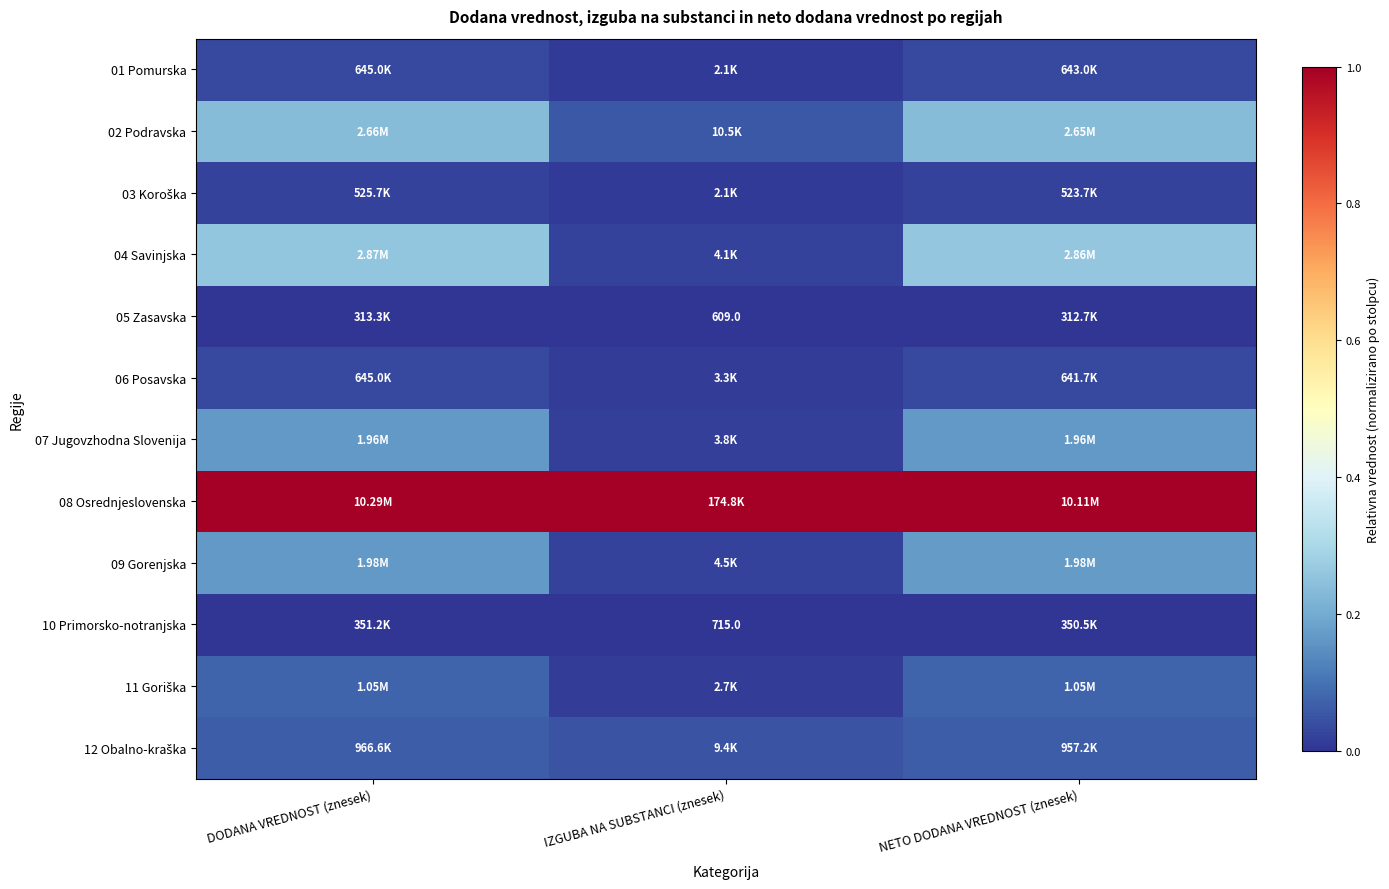

Count the number of categories in the chart.

3